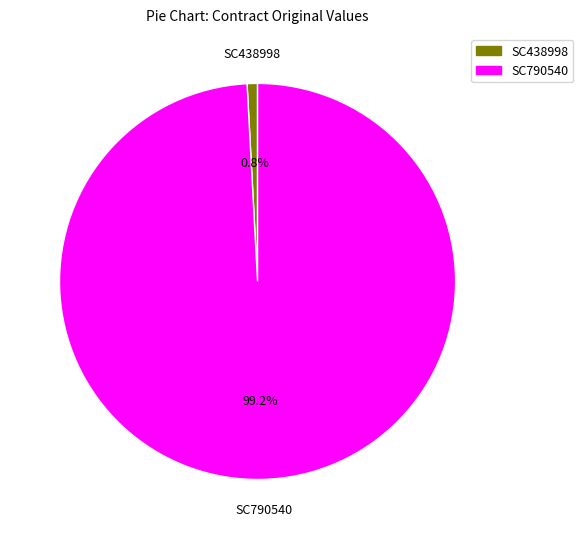

Which has a higher value, SC790540 or SC438998?

SC790540